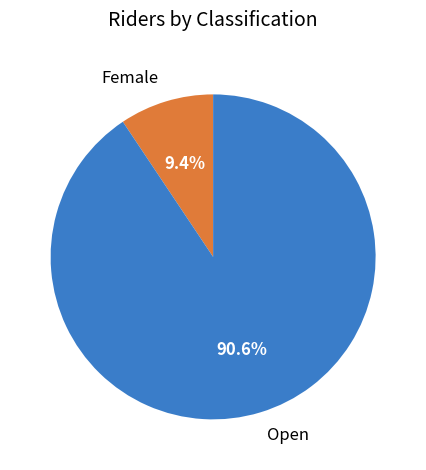

Does Female represent more than half of the total?

No